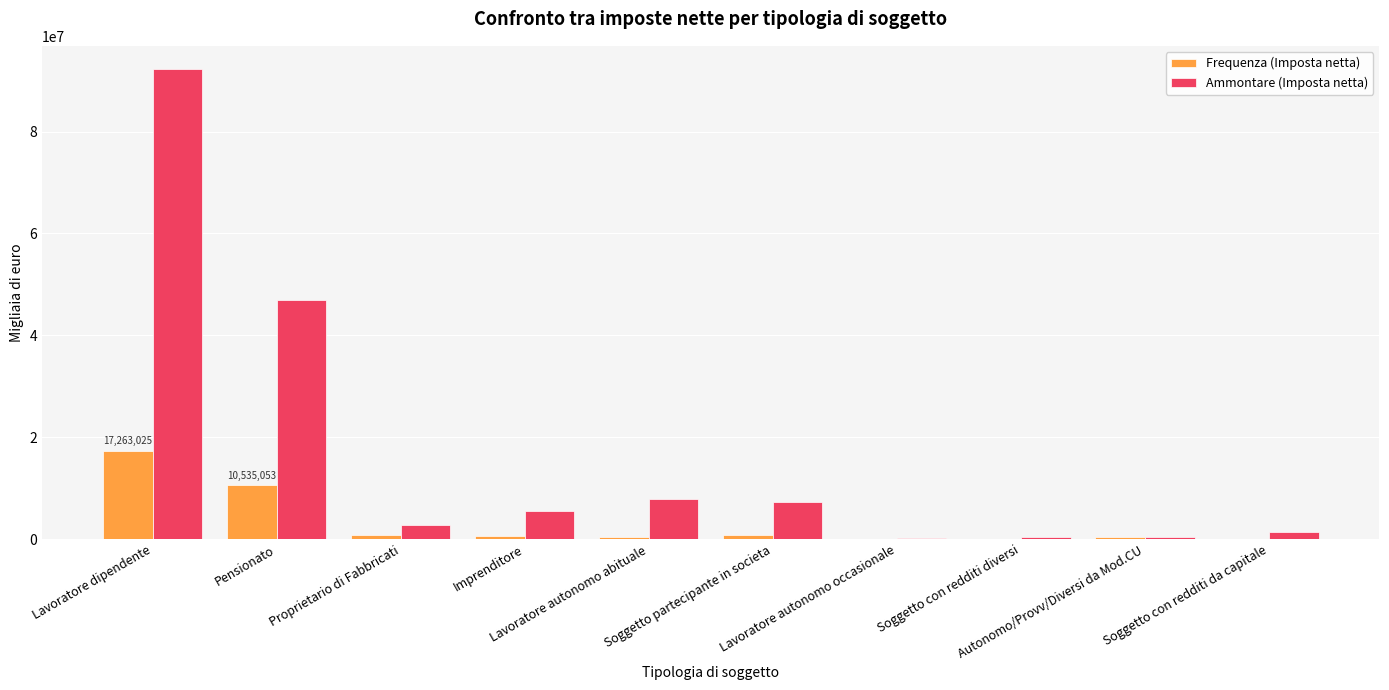

Which series has the largest total across all categories?

Ammontare (Imposta netta)